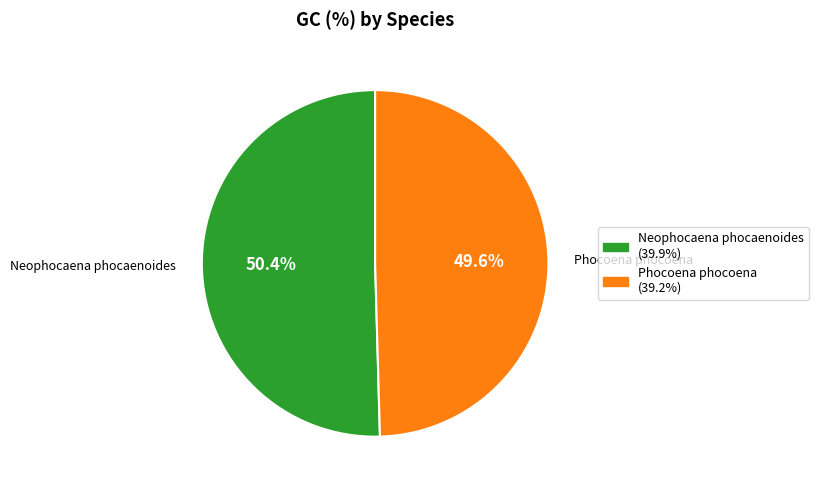

Which category accounts for the majority?

Neophocaena phocaenoides